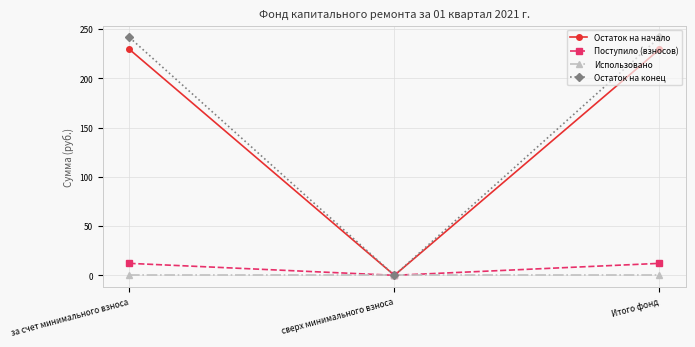

What is the label of the 3rd point from the left?

Итого фонд